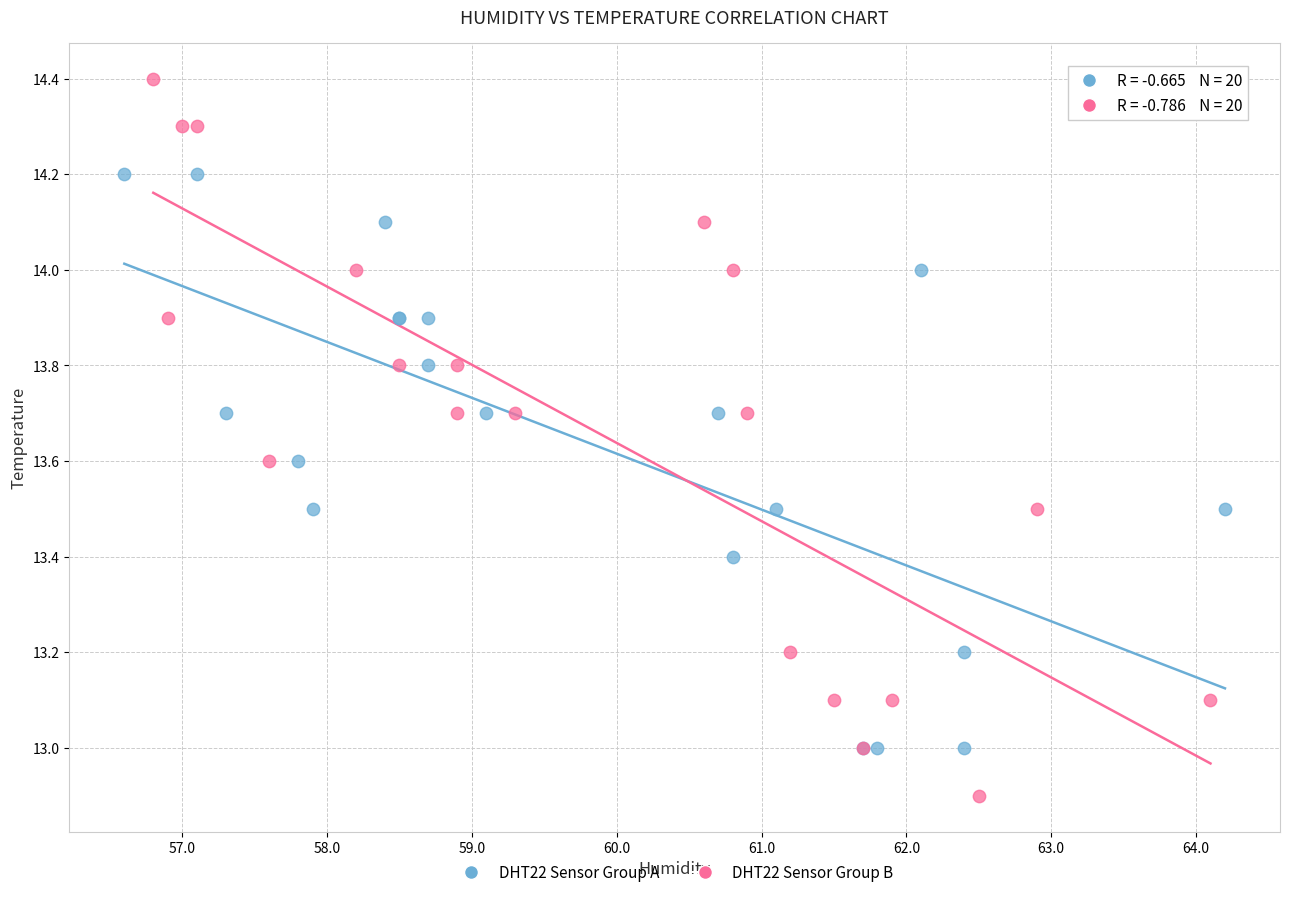

Which series has the largest Y range (max minus min)?

DHT22 Sensor Group B